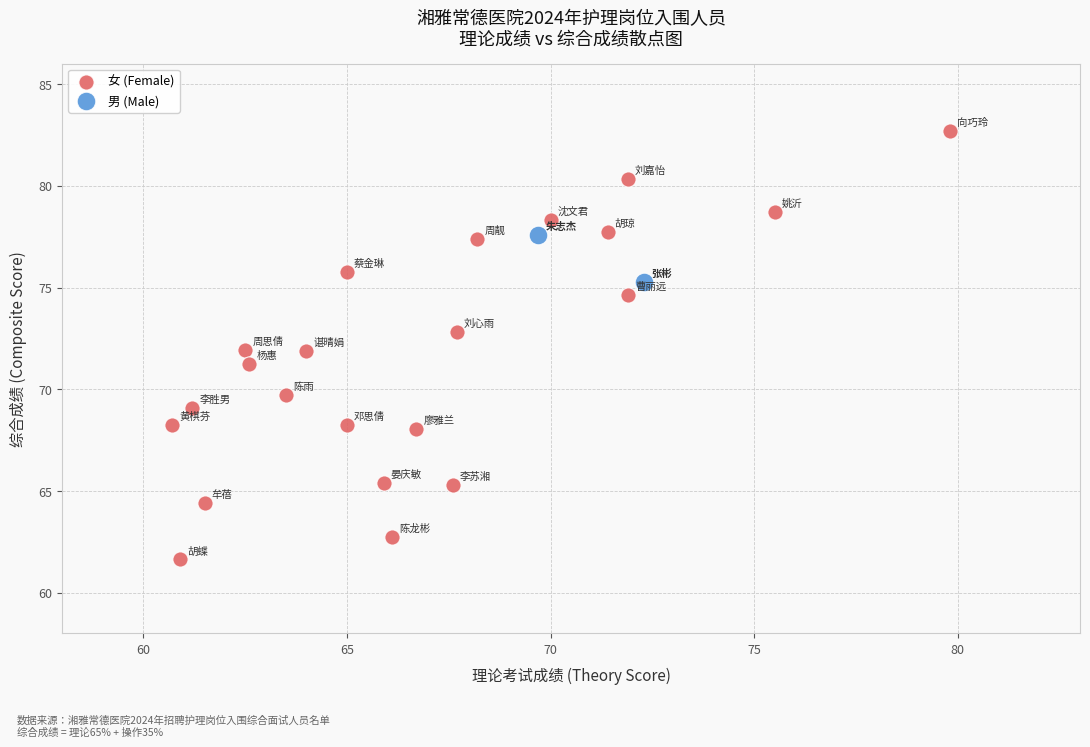

Which series reaches the maximum Y coordinate?

女 (Female)